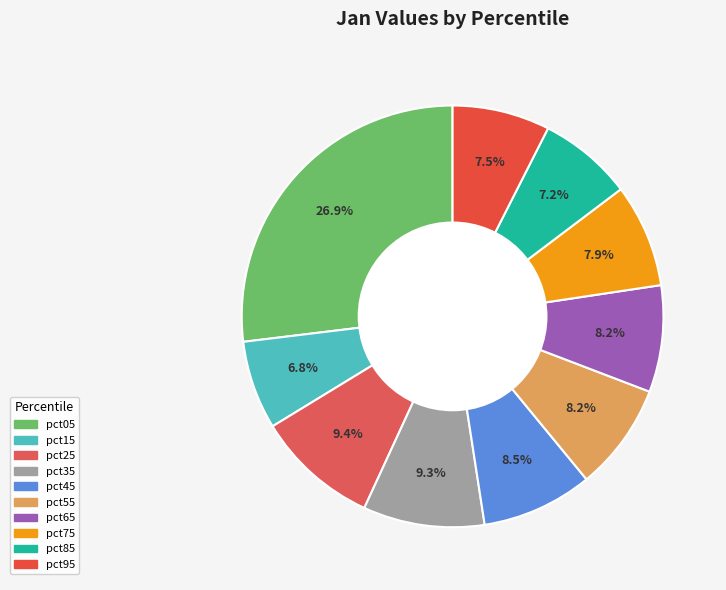

The pct85 slice represents 7% of the pie. True or false?

True